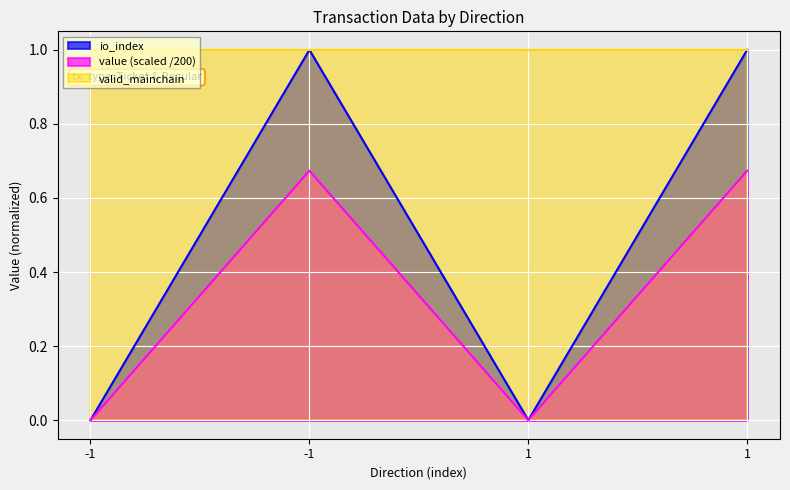

Does the chart display data point markers on the line(s)?

No